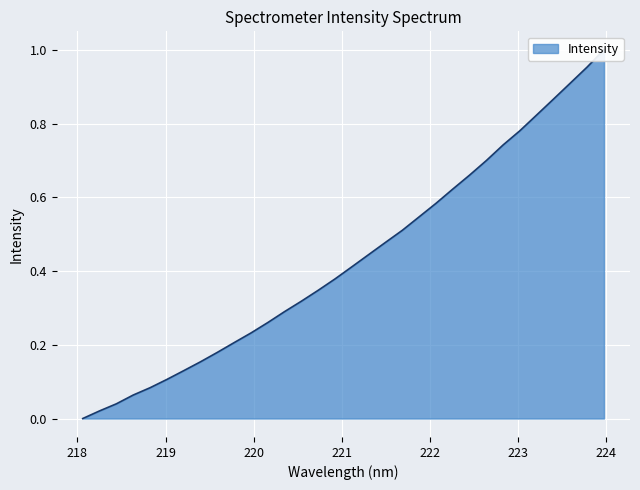

What is the change in value from 219.3979 to 223.9802?

+0.8